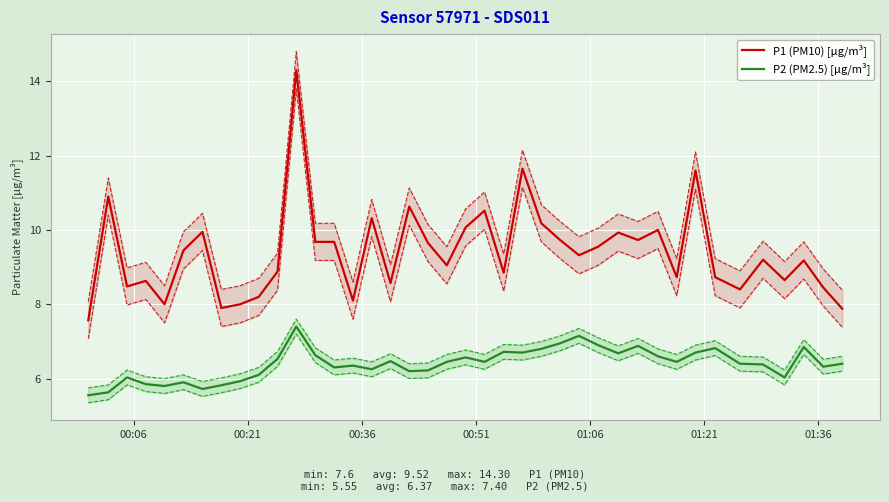

True or false: P2 (PM2.5) [μg/m³] and P1 (PM10) [μg/m³] intersect in this chart.

False